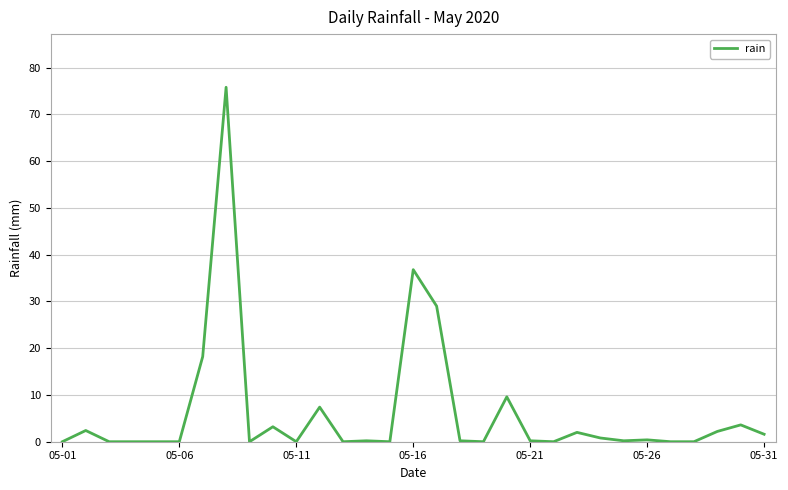

What is the greatest value displayed?

75.8